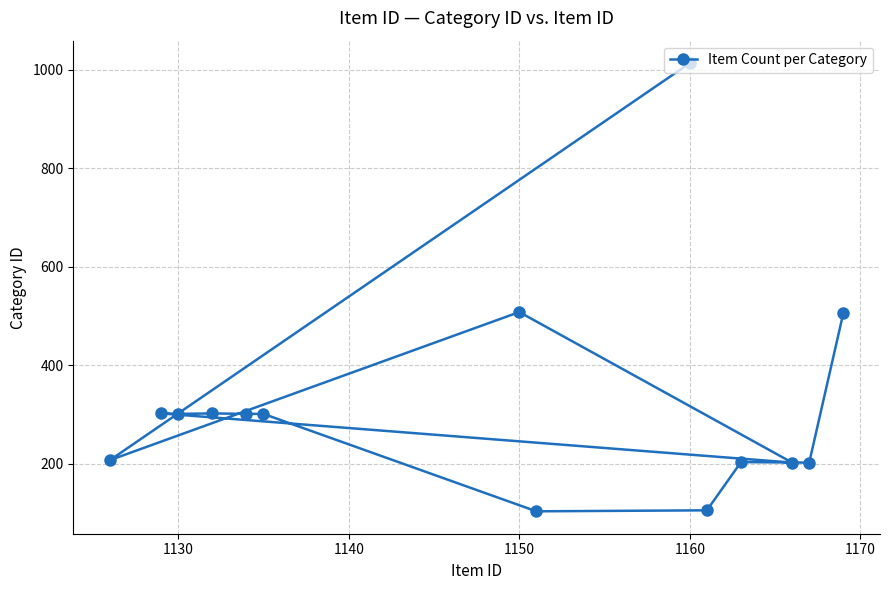

What is the smallest value displayed?

103